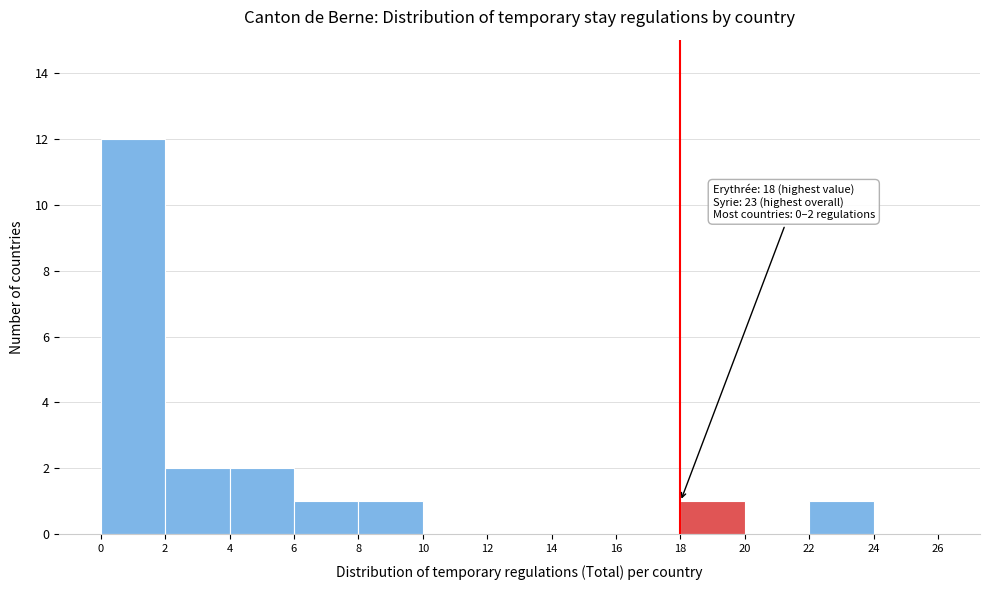

Over which range of the x-axis is the bar tallest?

0 to 2